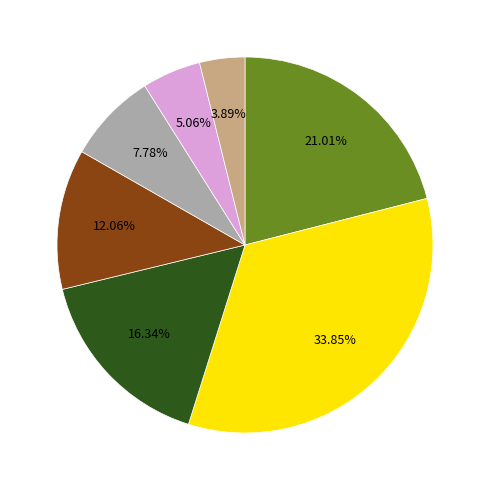

Does any single category account for the majority?

No